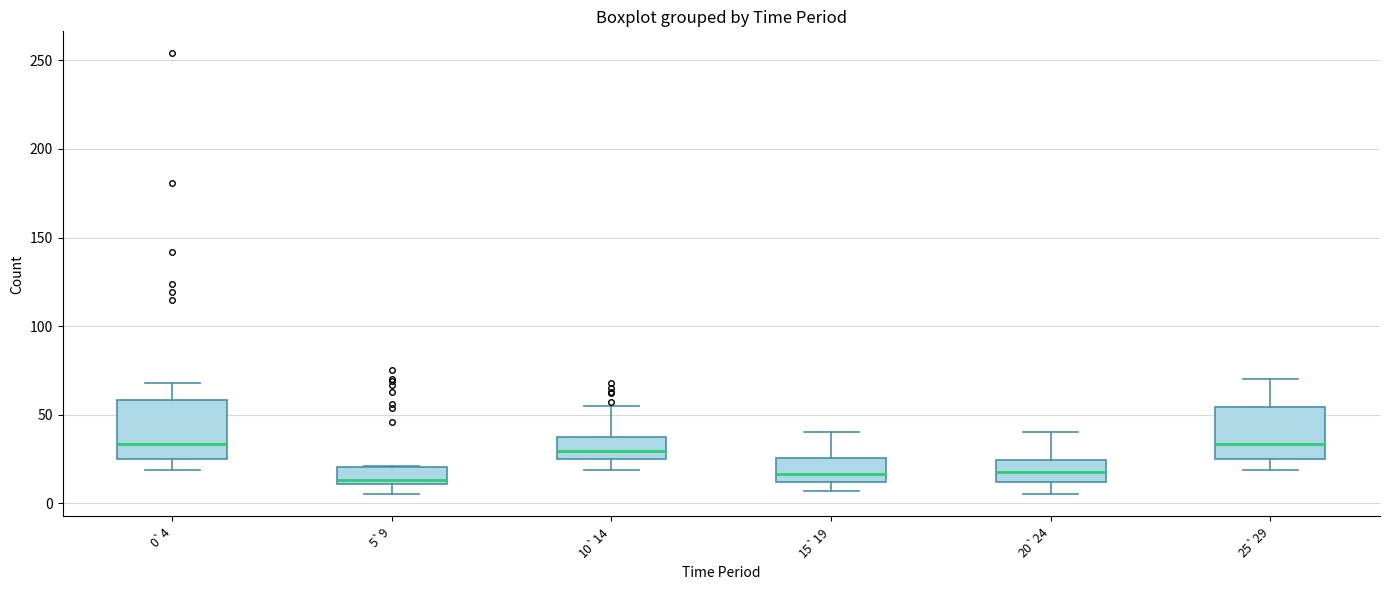

Reading left to right, read every box against the y-axis: the position of its median line, the range the box covers, and the ends of its whiskers. The values are not printed on the chart, so give them approximately, as read against the axis.

0`4: median 35, box 25 to 60, whiskers 20 to 70
5`9: median 15, box 10 to 20, whiskers 5 to 20
10`14: median 30, box 25 to 40, whiskers 20 to 55
15`19: median 15, box 10 to 25, whiskers 5 to 40
20`24: median 20, box 10 to 25, whiskers 5 to 40
25`29: median 35, box 25 to 55, whiskers 20 to 70